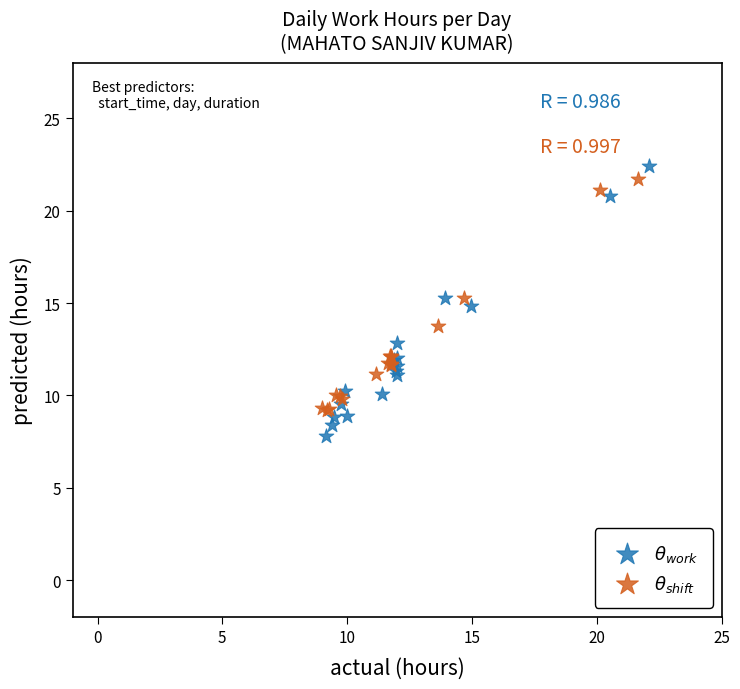

Which series contains the lowest Y value?

$\theta_{work}$